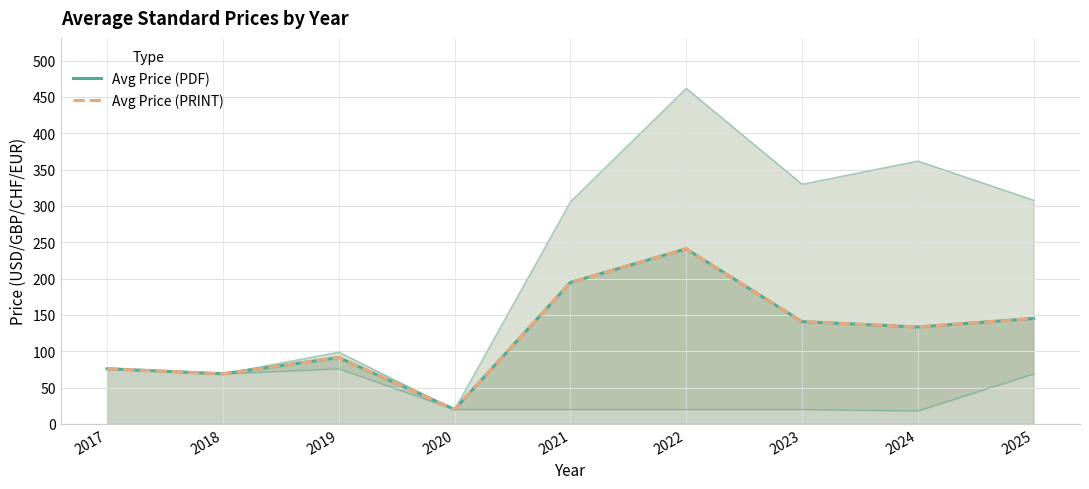

True or false: Avg Price (PDF) and Avg Price (PRINT) cross at least once.

False